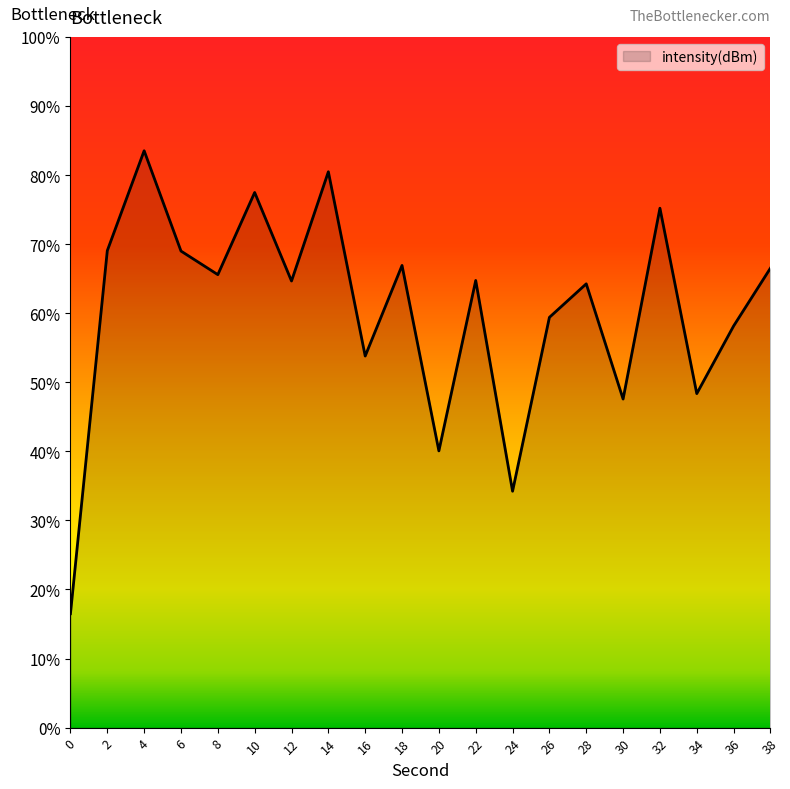

How many lines are shown in the chart?

1